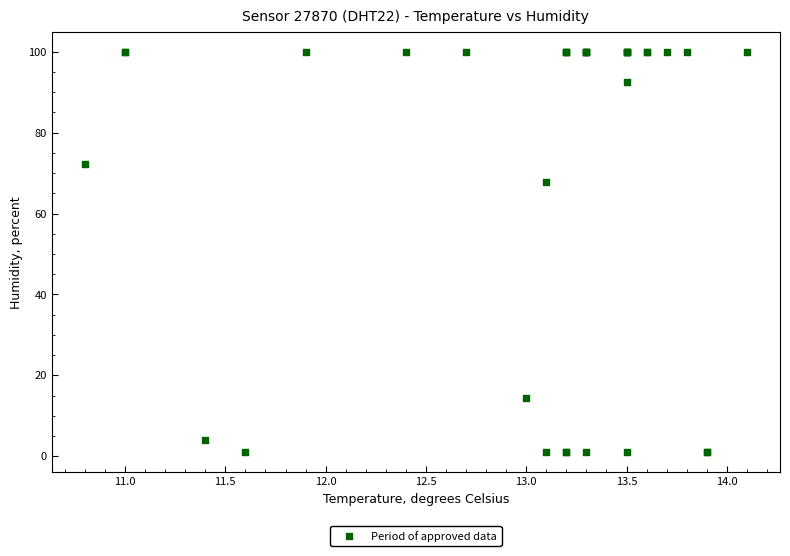

What Y value in the scatter plot is closest to 50?

67.7